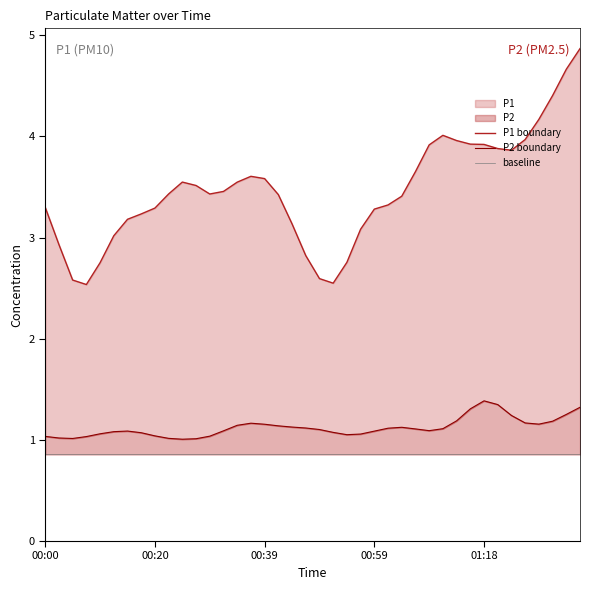

At how many categories does at least one series exceed 4?

5